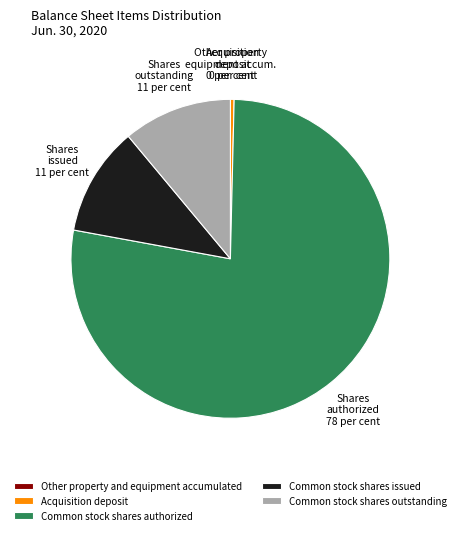

Does Common stock shares authorized represent more than half of the total?

Yes